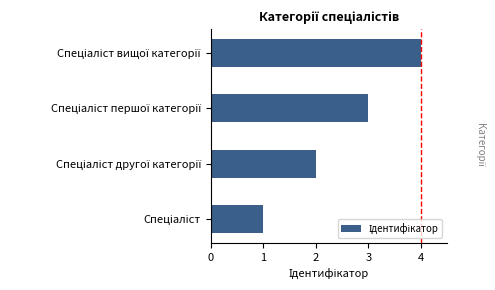

What is the maximum value shown in the chart?

4